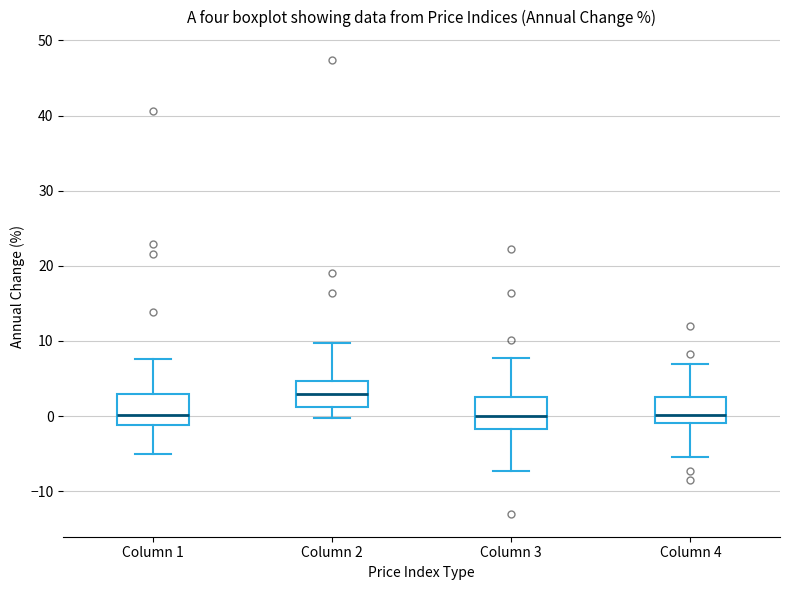

Where does the lower whisker of the box for Column 4 end on the y-axis? The values are not printed on the chart, so give them approximately, as read against the axis.

-5